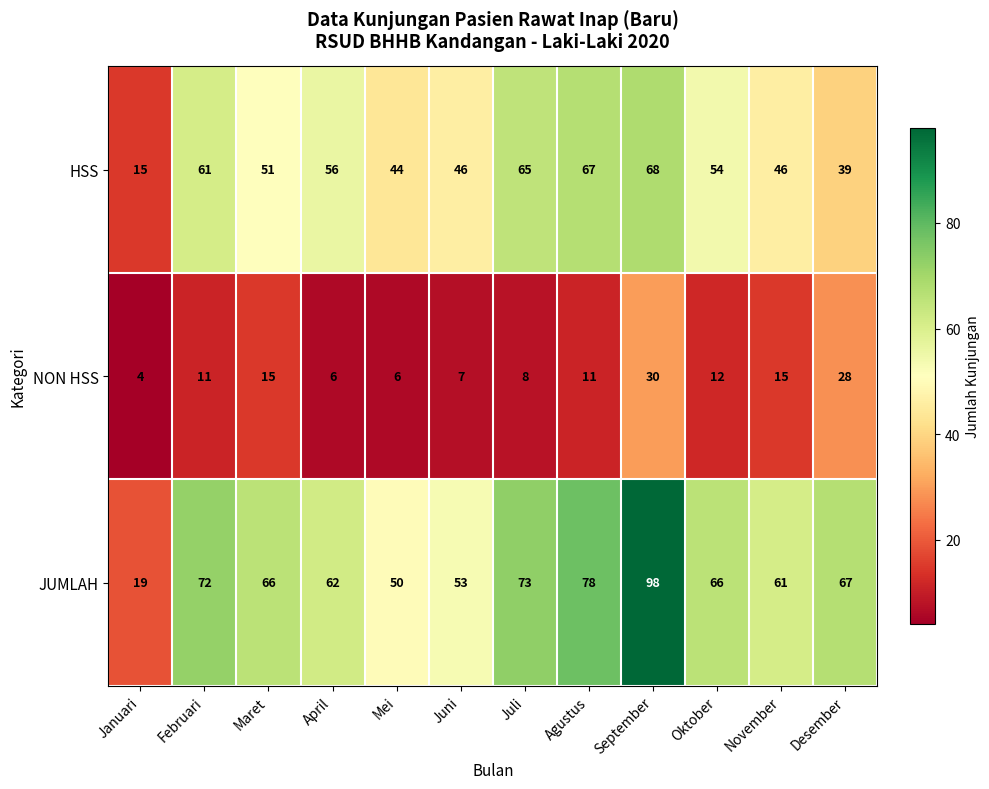

At which label does JUMLAH reach its minimum?

Januari